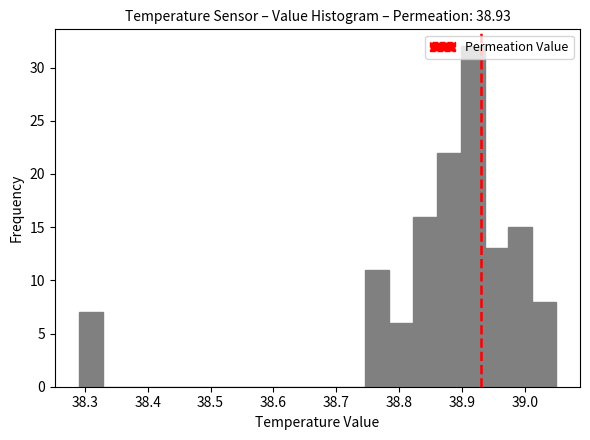

Around what value on the x-axis is the tallest bar? Give the approximate position of its centre, as read against the axis.

38.92